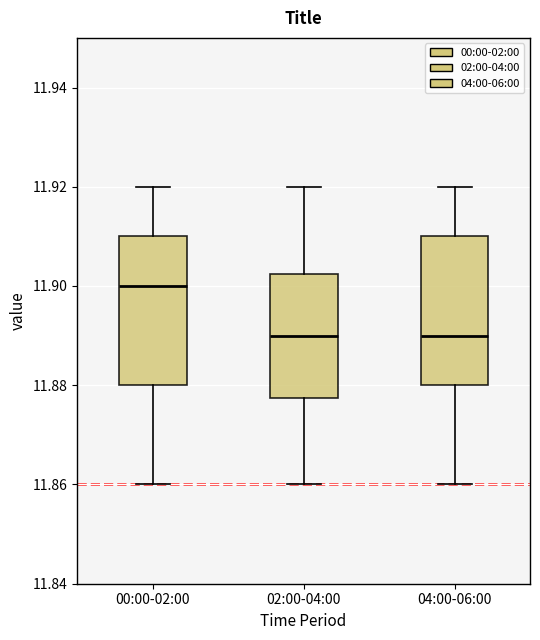

Where does the upper whisker of the box for 00:00-02:00 end on the y-axis? The values are not printed on the chart, so give them approximately, as read against the axis.

11.920